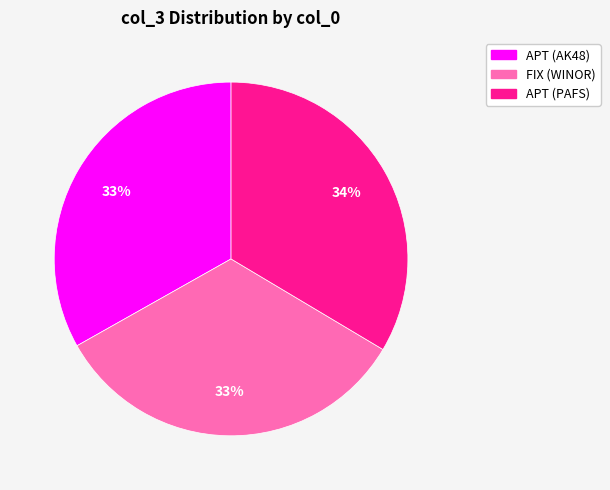

Combined, do FIX (WINOR) and APT (AK48) account for over 50%?

Yes